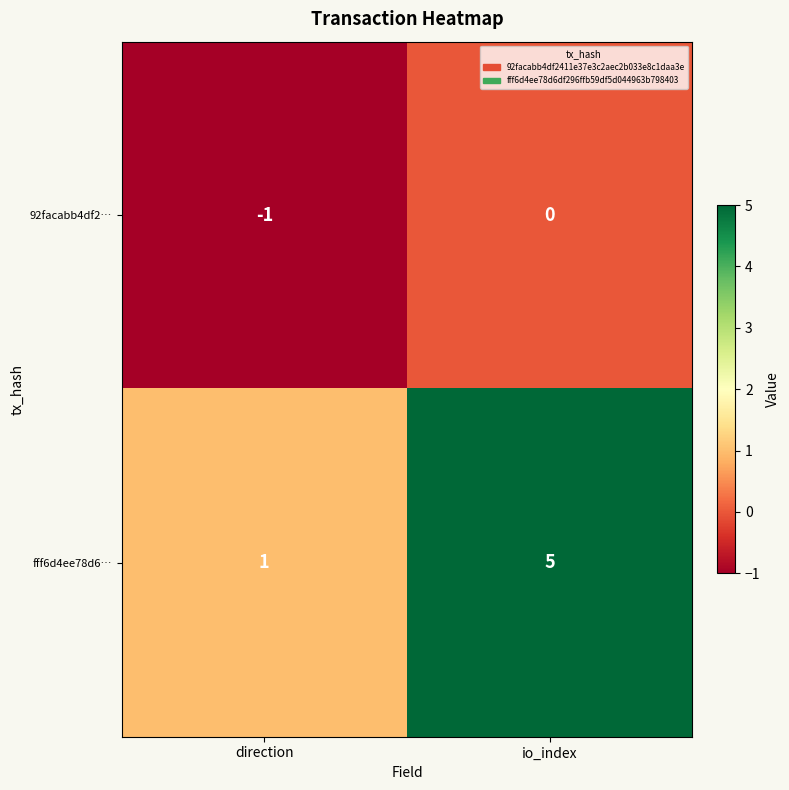

Reading left to right, extract all data points from this chart.

92facabb4df2…: -1	0
fff6d4ee78d6…: 1	5